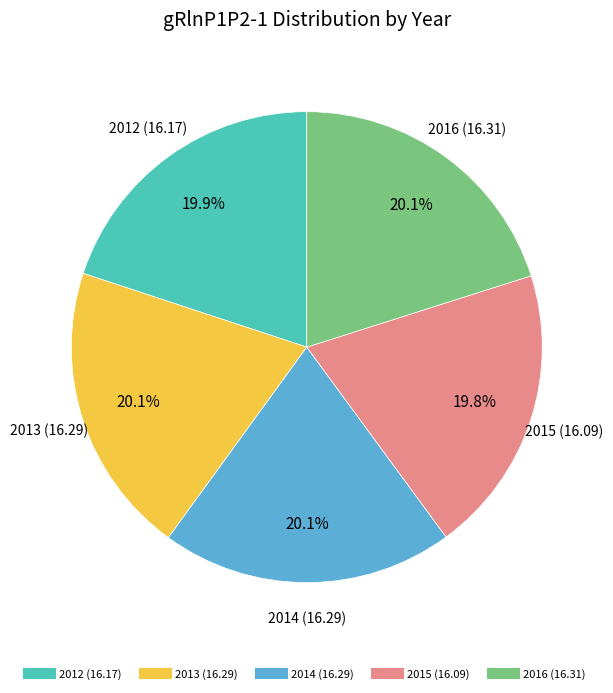

What is the ratio of the value at 2013 to the value at 2012?

1.0